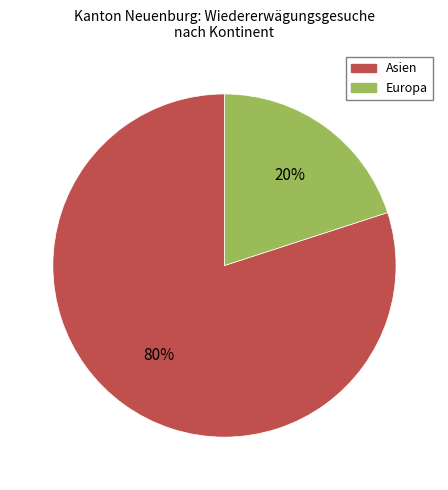

How many slices are in this pie chart?

2